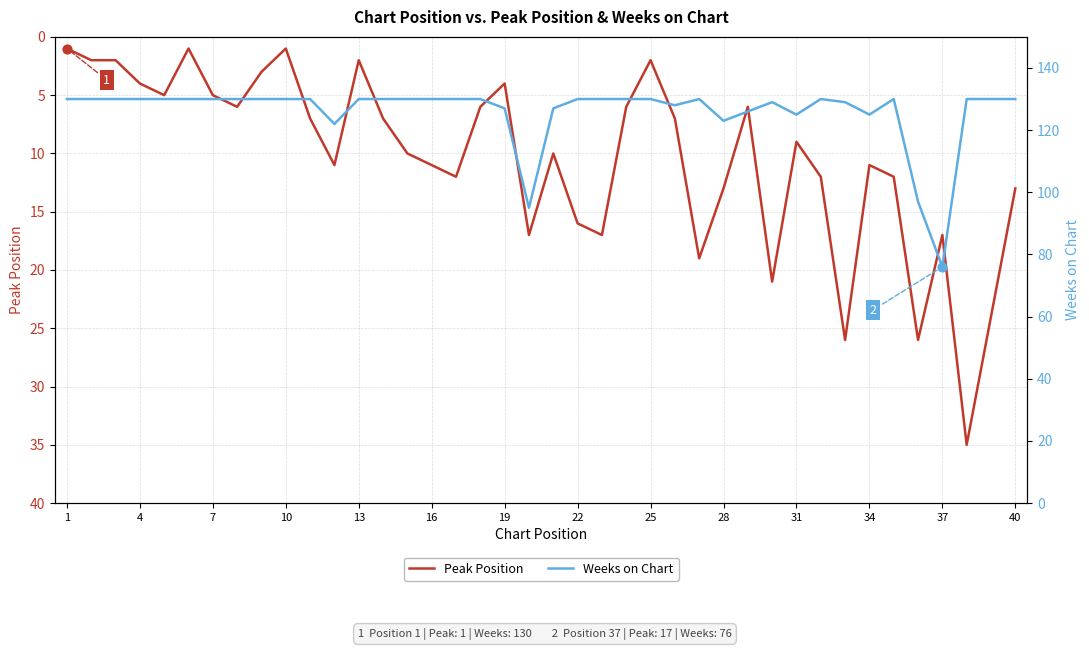

What are all the series names shown in the legend?

Peak Position, Weeks on Chart